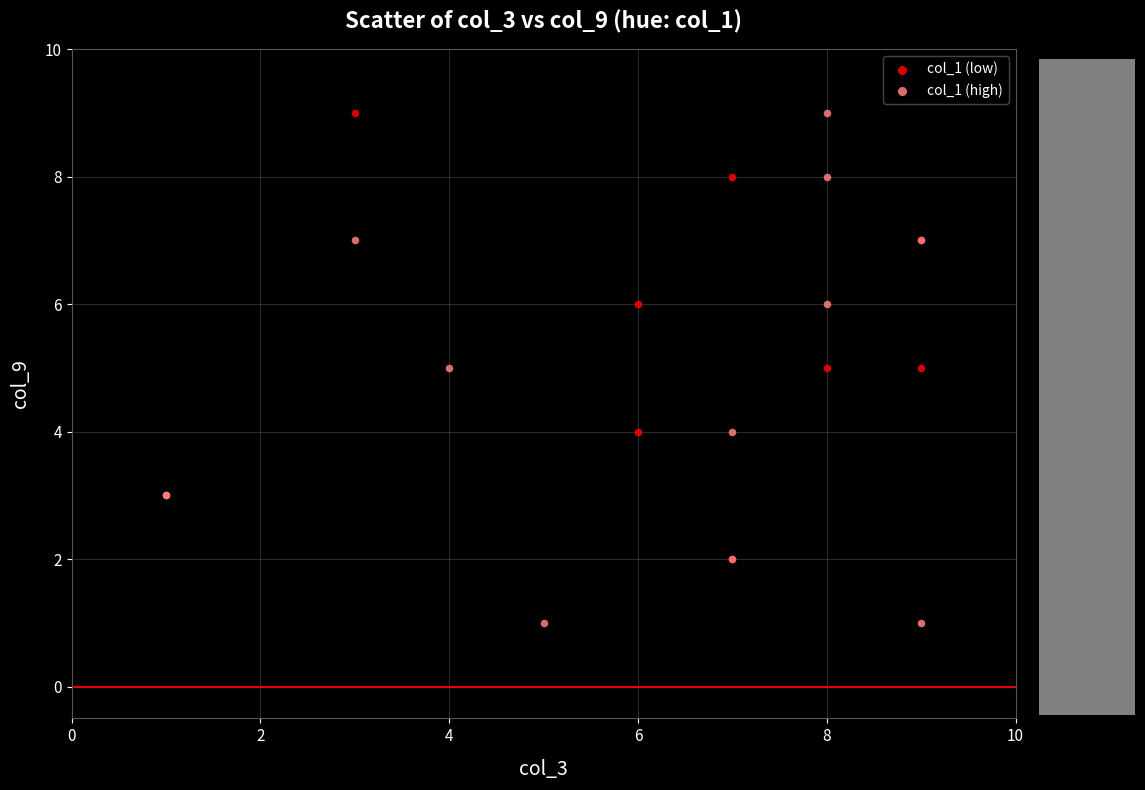

Which series has the largest Y range (max minus min)?

col_1 (high)